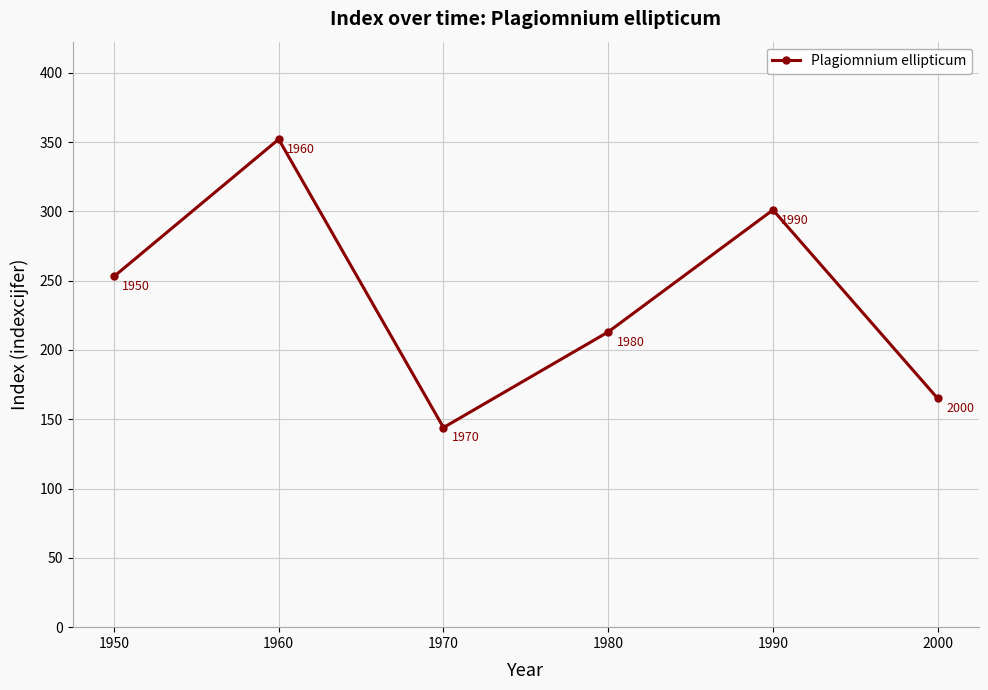

Where is the first local maximum?

1960